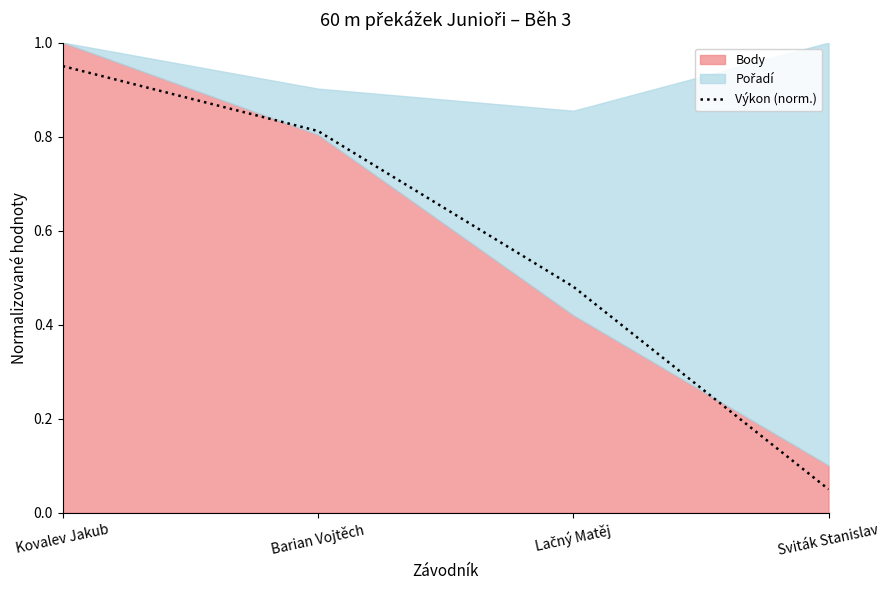

What position from the left is Barian Vojtěch?

2